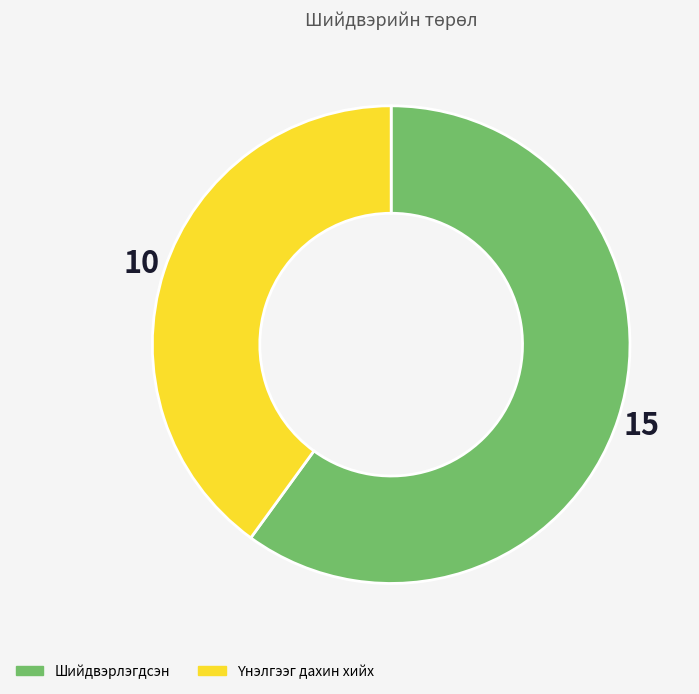

Is there a majority slice in this chart?

Yes